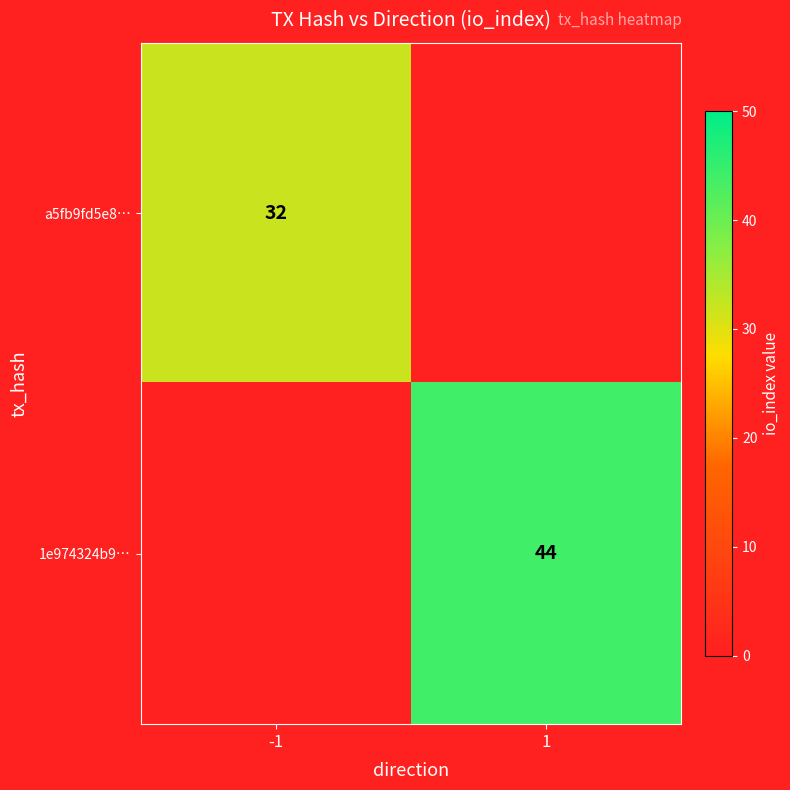

The a5fb9fd5e8… series shows 20 at -1. True or false?

False